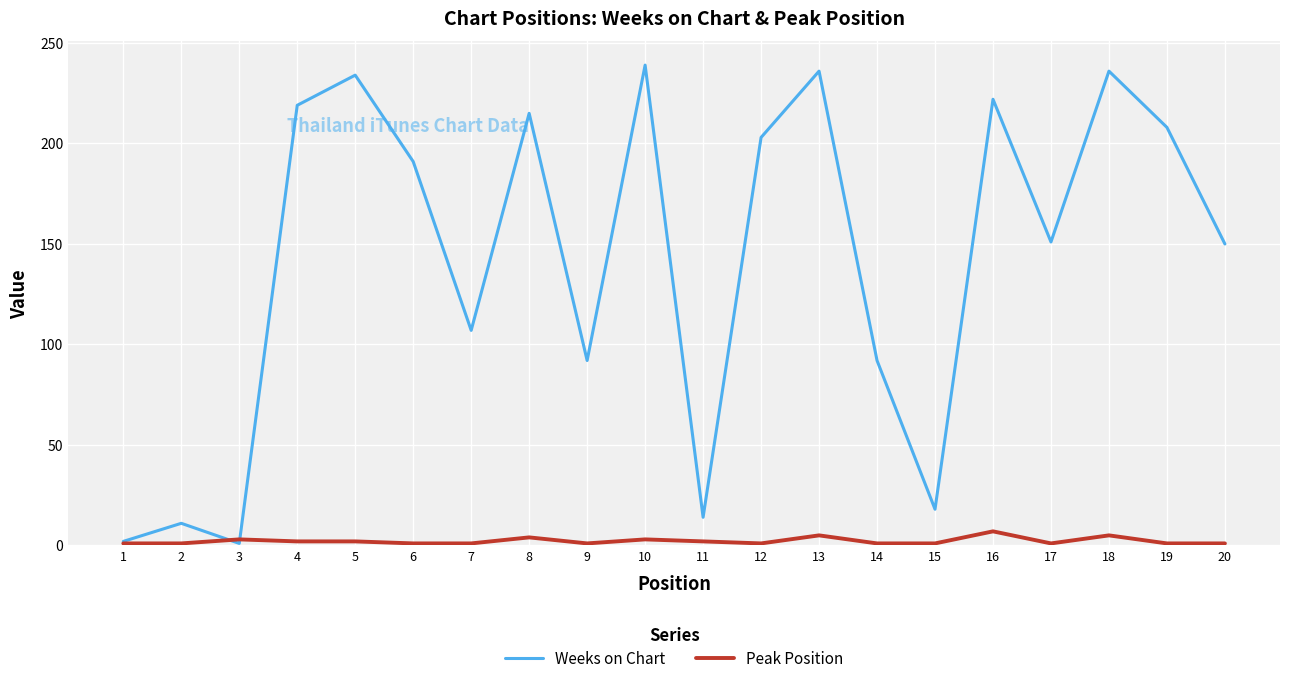

What is the total value across all series at 14?

93